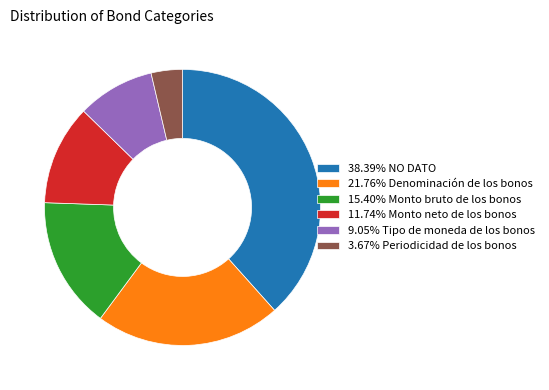

Count the number of slices in the pie.

6